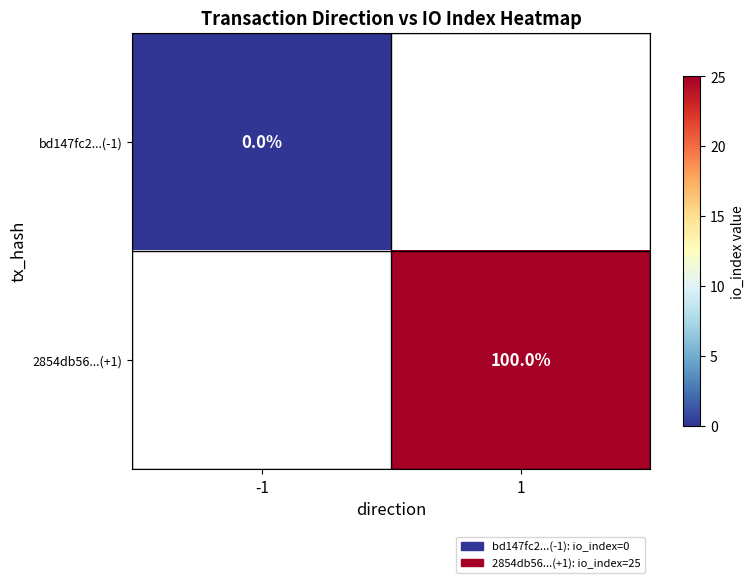

True or false: 2854db56...(+1) has a value of 175 at 1.

False